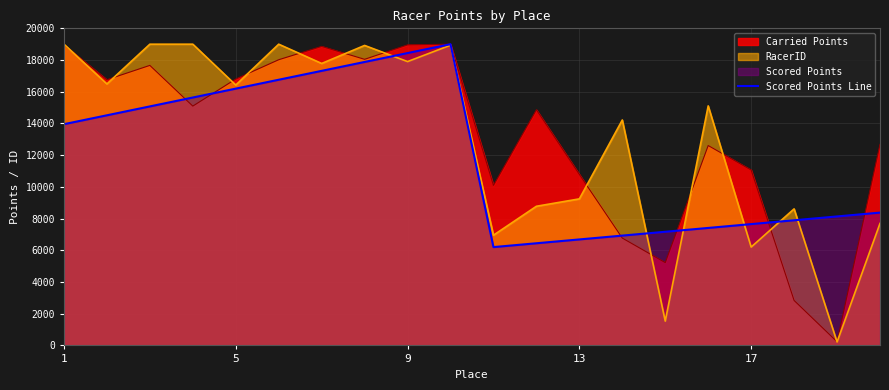

What is the difference between the highest and lowest values at 17?

4860.7